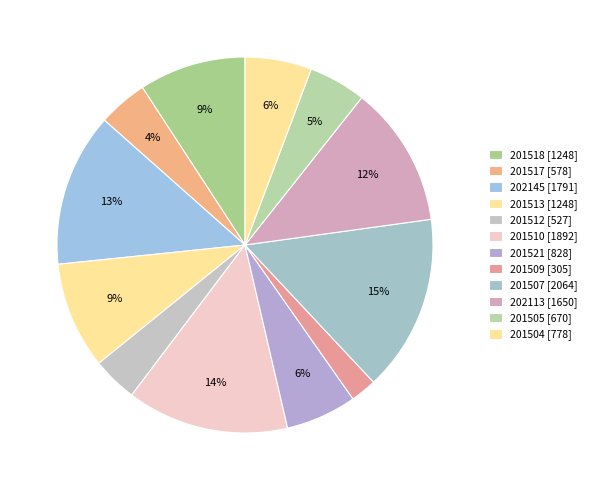

What is the total percentage of 202113 and 201510?

26.1%